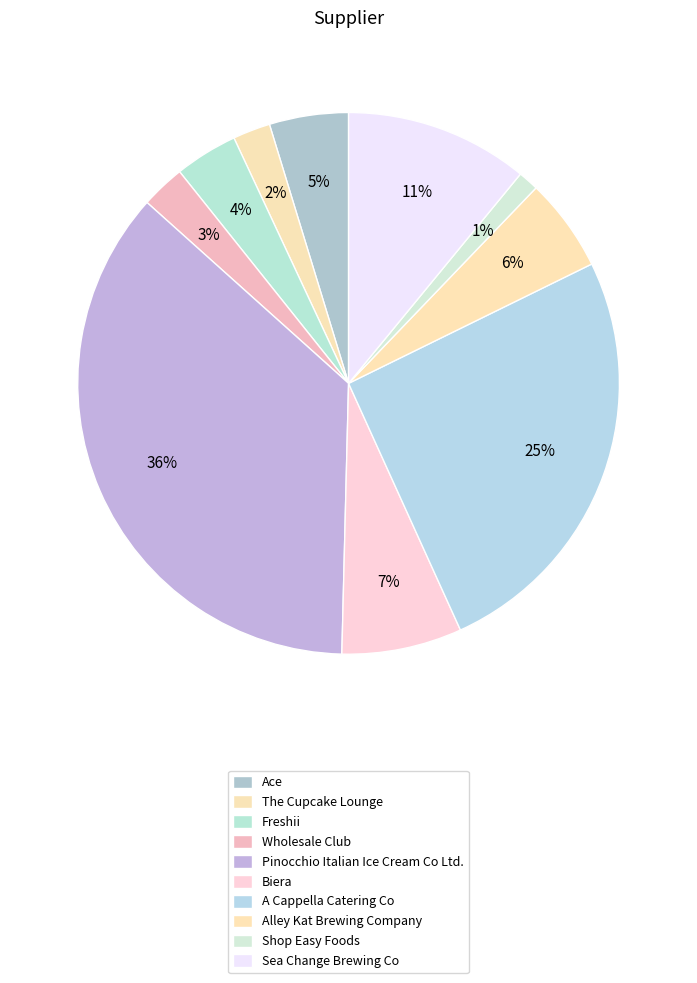

How many slices are in this pie chart?

10